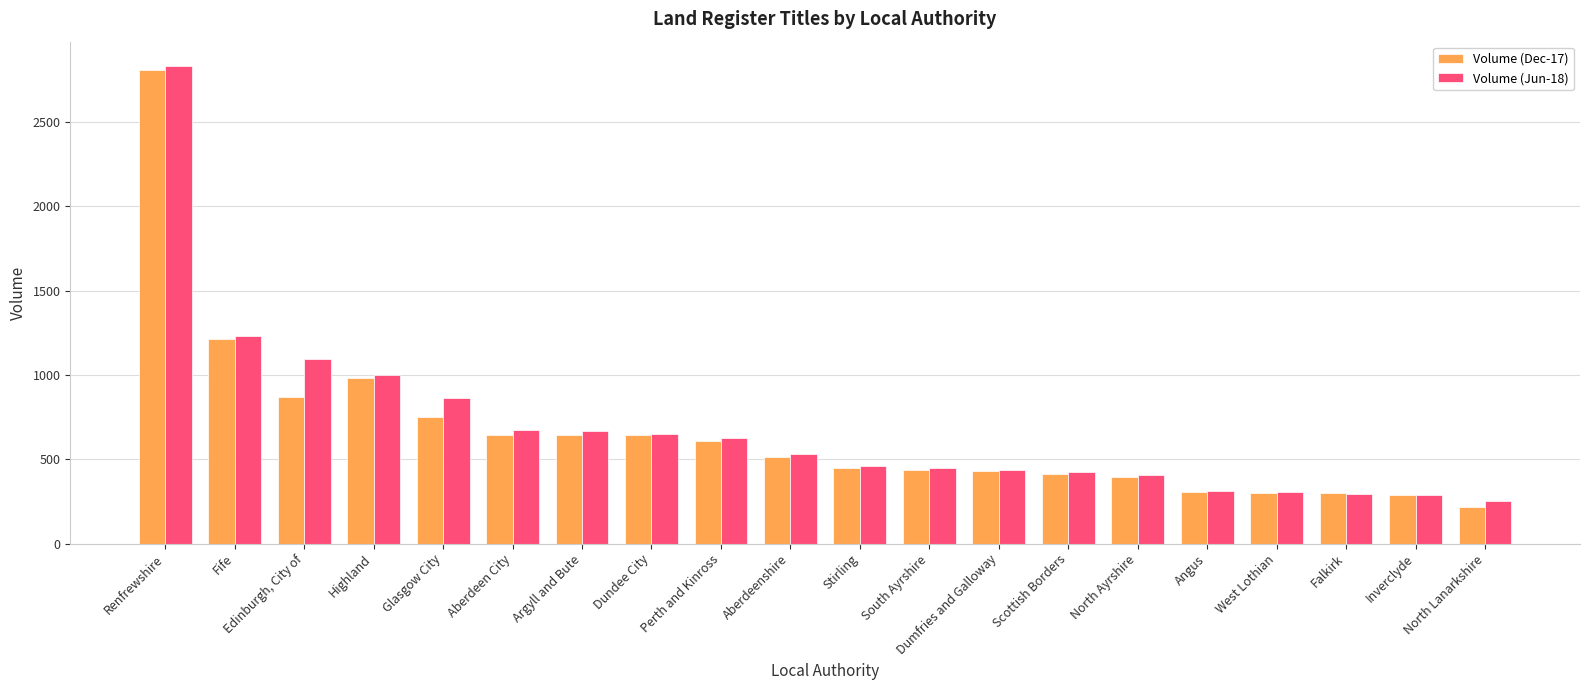

At which label does Volume (Dec-17) first exceed 511?

Renfrewshire